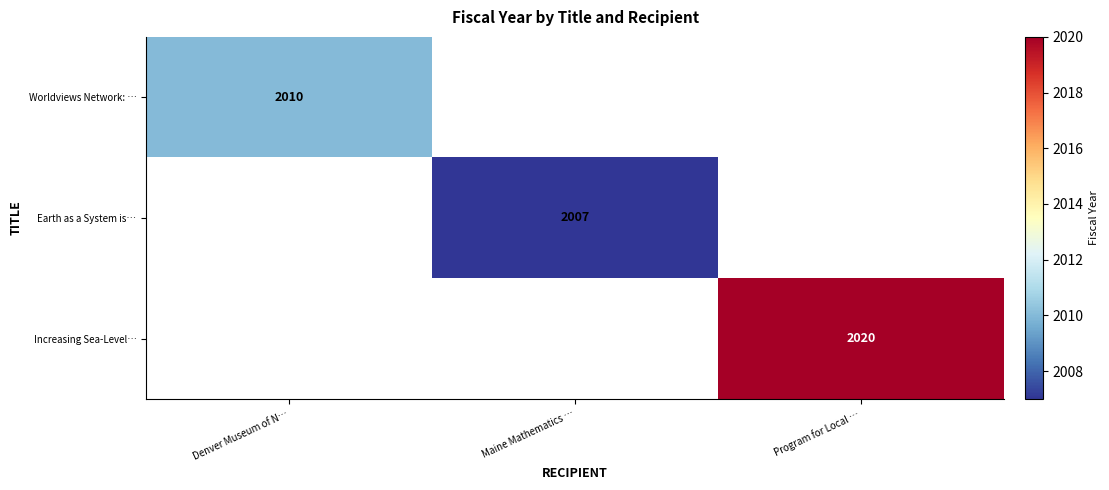

Is it true that Increasing Sea-Level… equals 982 at Program for Local …?

False